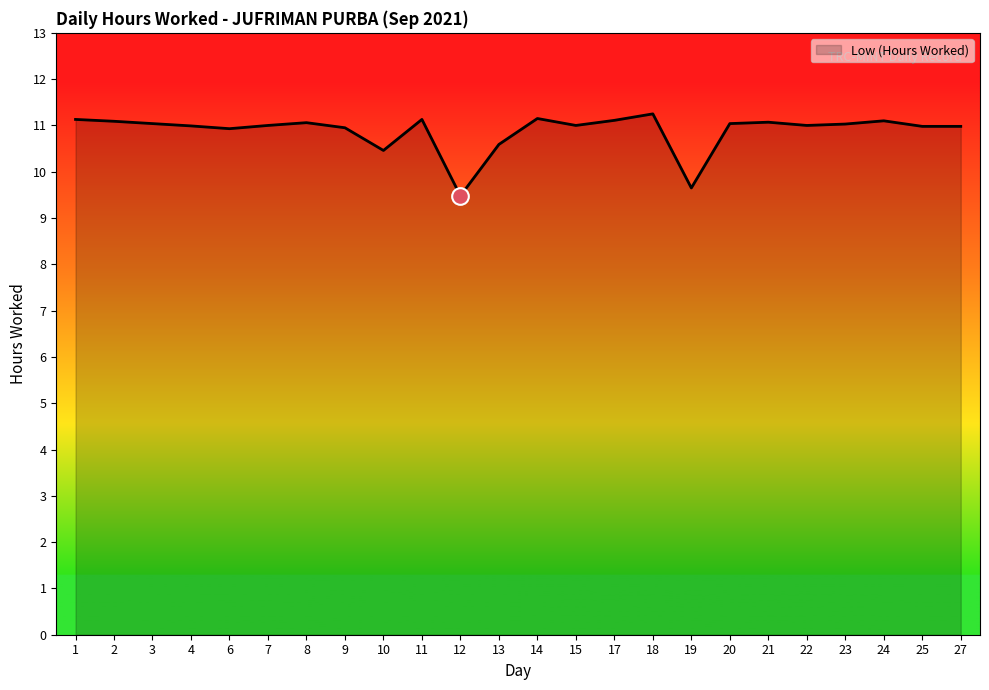

What is the approximate value at 17?

11.1